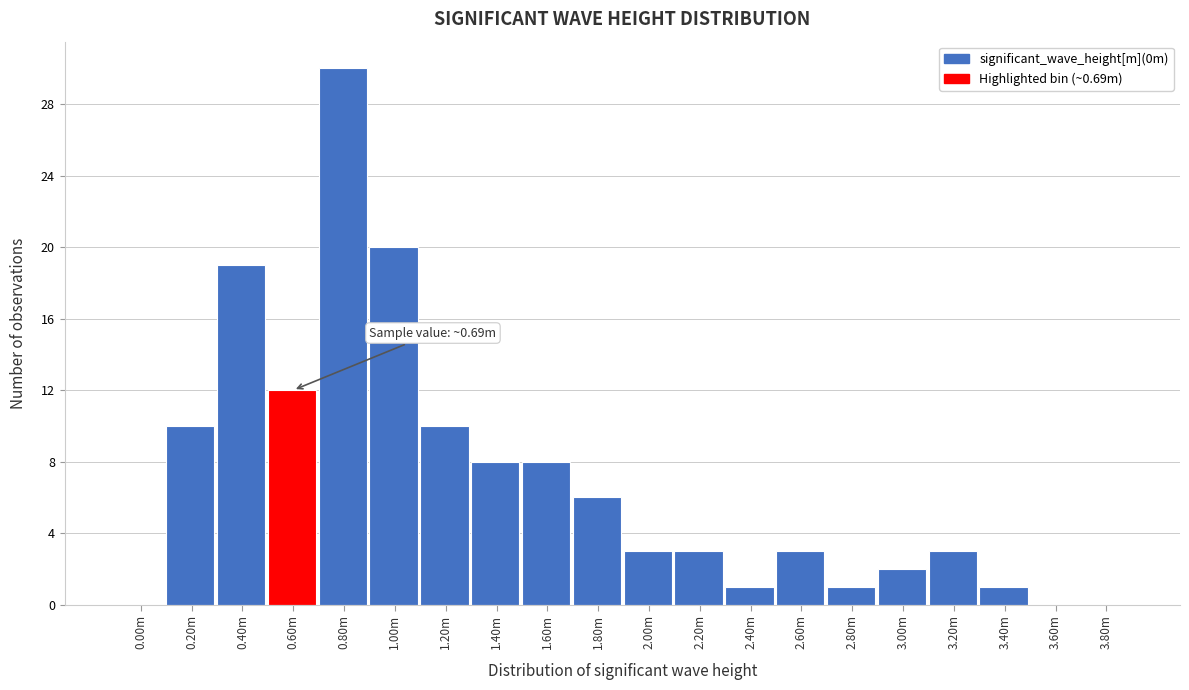

Reading right to left, transcribe all the data shown in this chart.

3.80m=0	3.60m=0	3.40m=1	3.20m=3	3.00m=2	2.80m=1	2.60m=3	2.40m=1	2.20m=3	2.00m=3	1.80m=6	1.60m=8	1.40m=8	1.20m=10	1.00m=20	0.80m=30	0.60m=12	0.40m=19	0.20m=10	0.00m=0